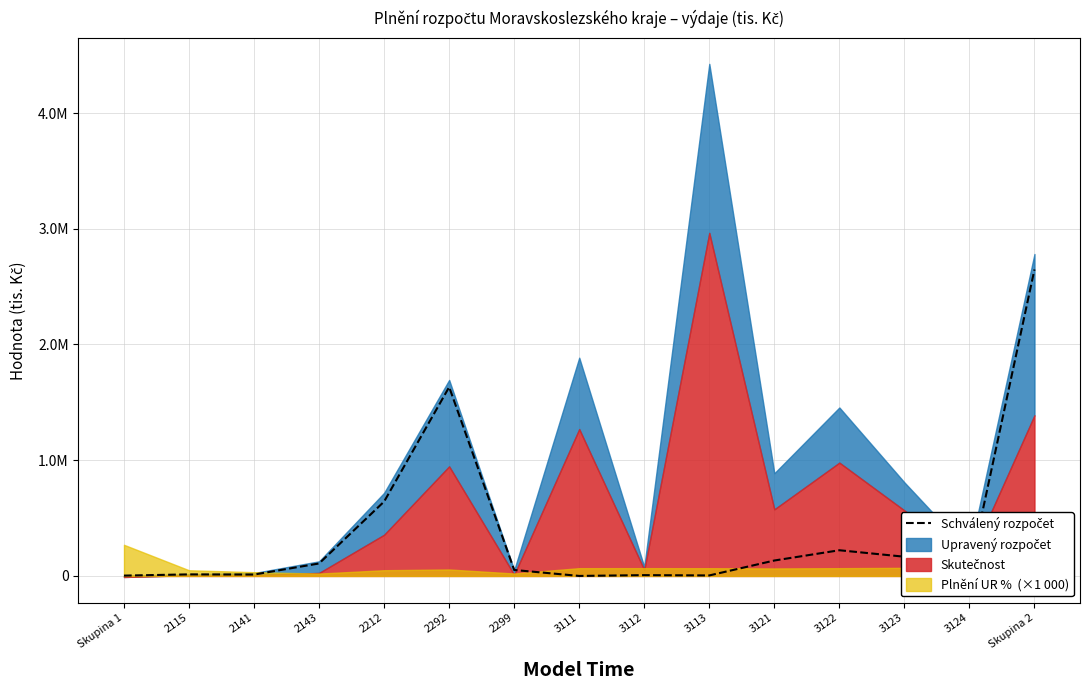

Reading left to right, list all the values displayed in this chart.

3000	13623	12170	107880	642696	1632110	51532	250	7047	4449	133380	222113	166113	31908	2648065